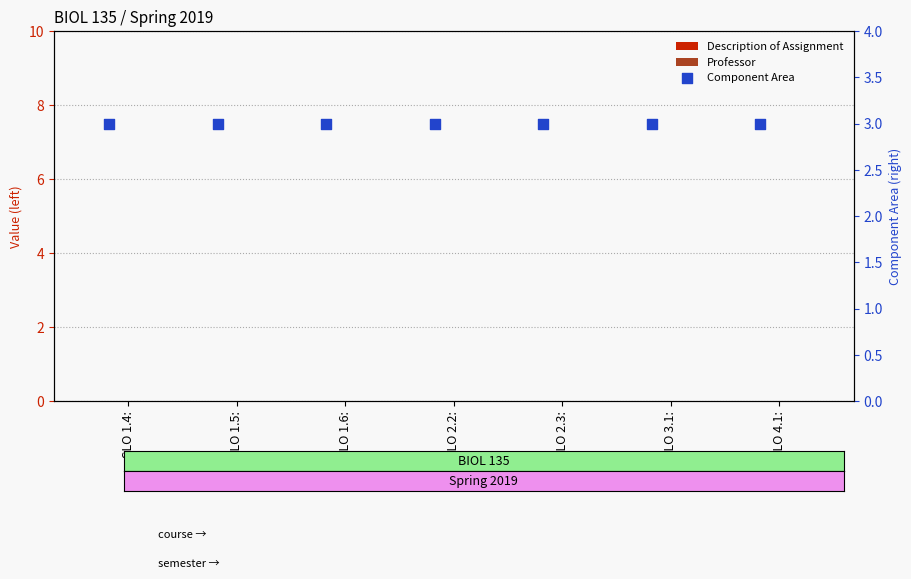

Which series has the largest Y range (max minus min)?

Description of Assignment